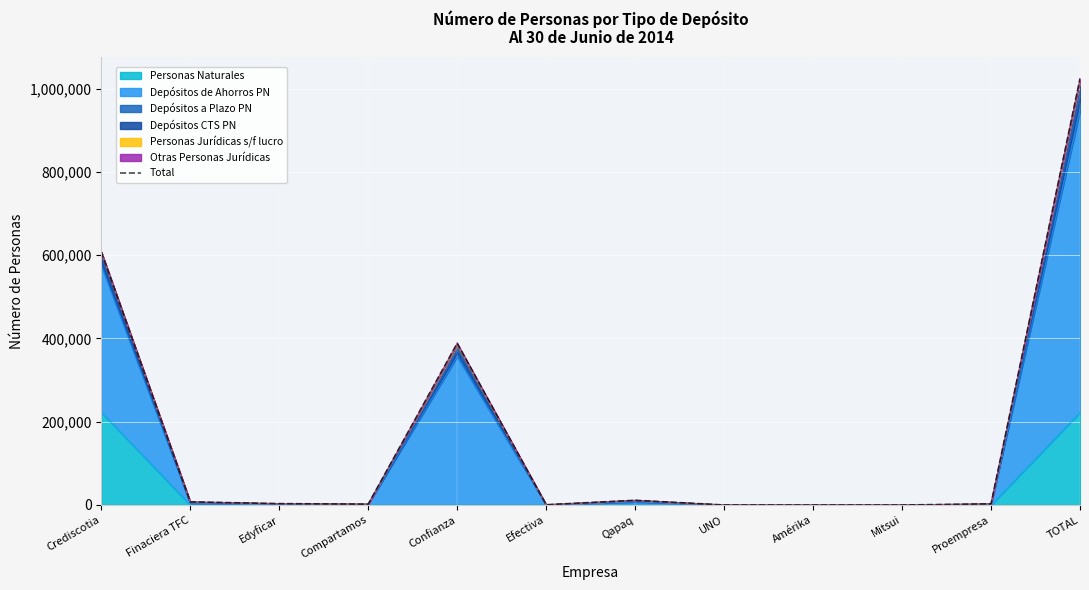

What is the label of the 11th point from the right?

Finaciera TFC